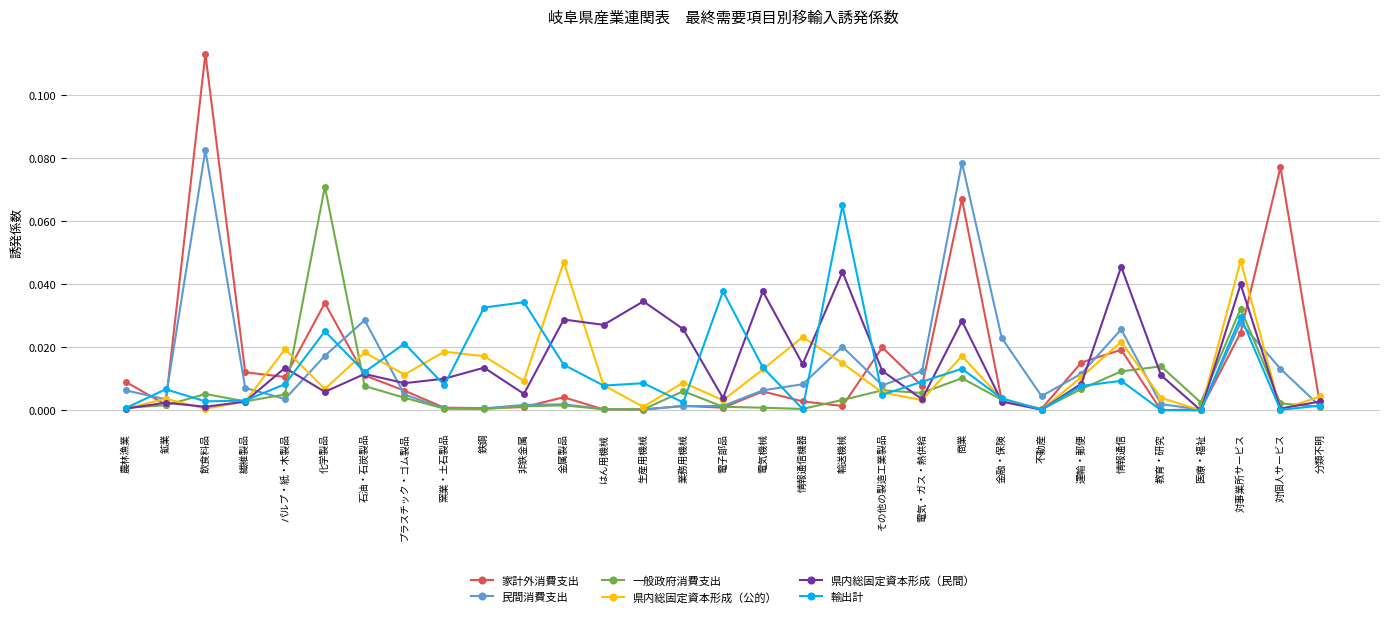

Is it true that 家計外消費支出 equals 0.0 at 分類不明?

True